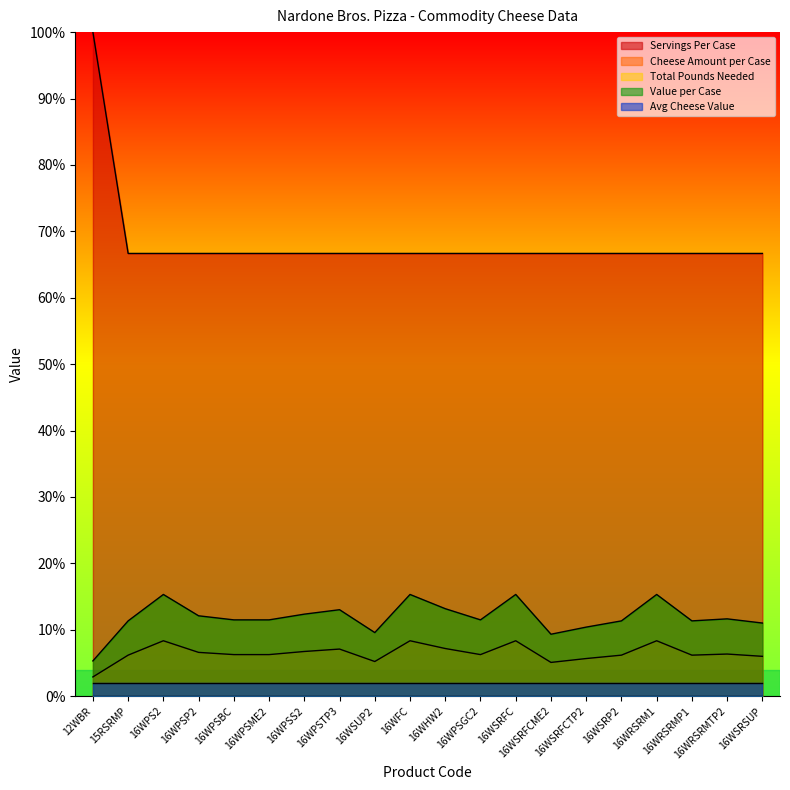

How many lines are shown in the chart?

5